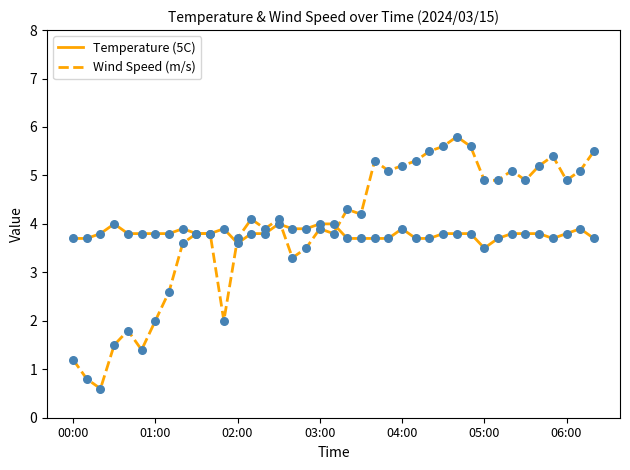

Which series has the largest total across all categories?

Wind Speed (m/s)